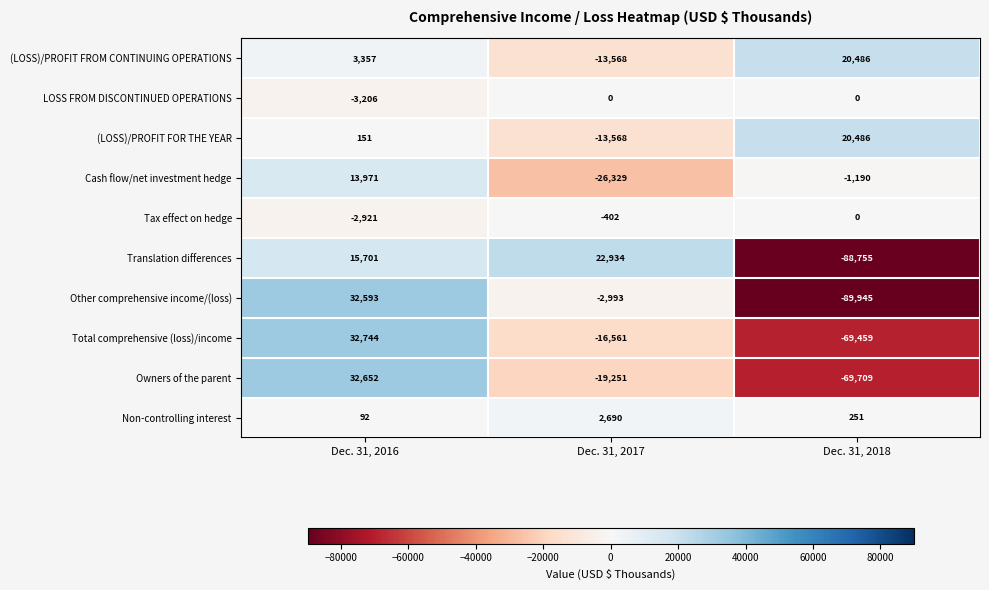

What is the average value of the Total comprehensive (loss)/income series?

-17759